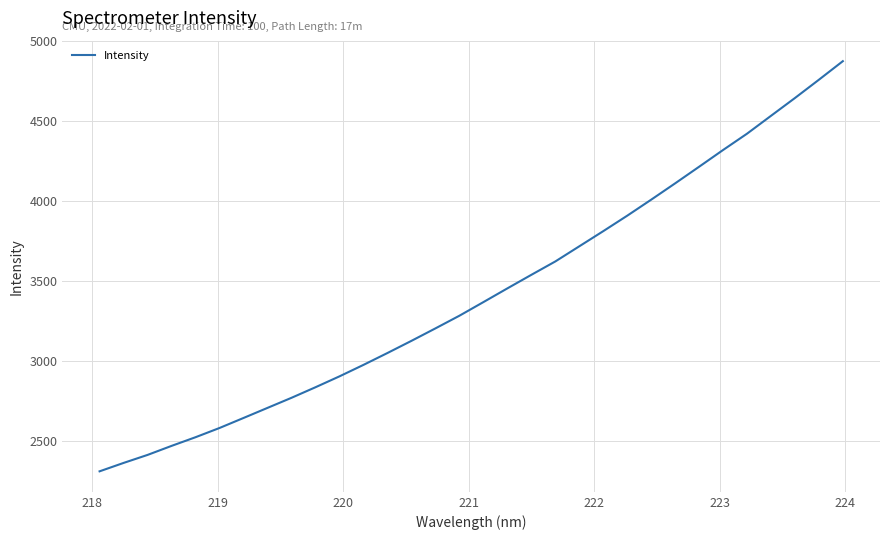

What is the greatest value displayed?

4876.6